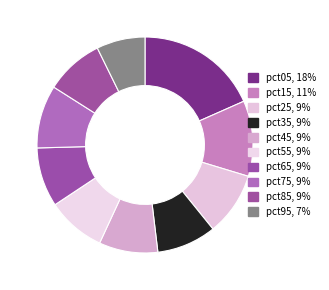

To the nearest percent, what is the combined percentage of pct65 and pct05?

27%